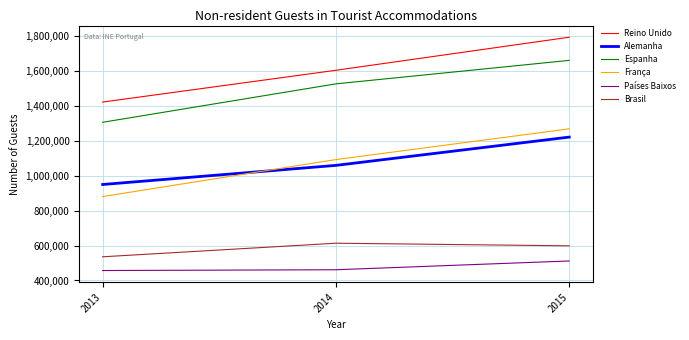

What is the maximum value for Espanha?

1659949